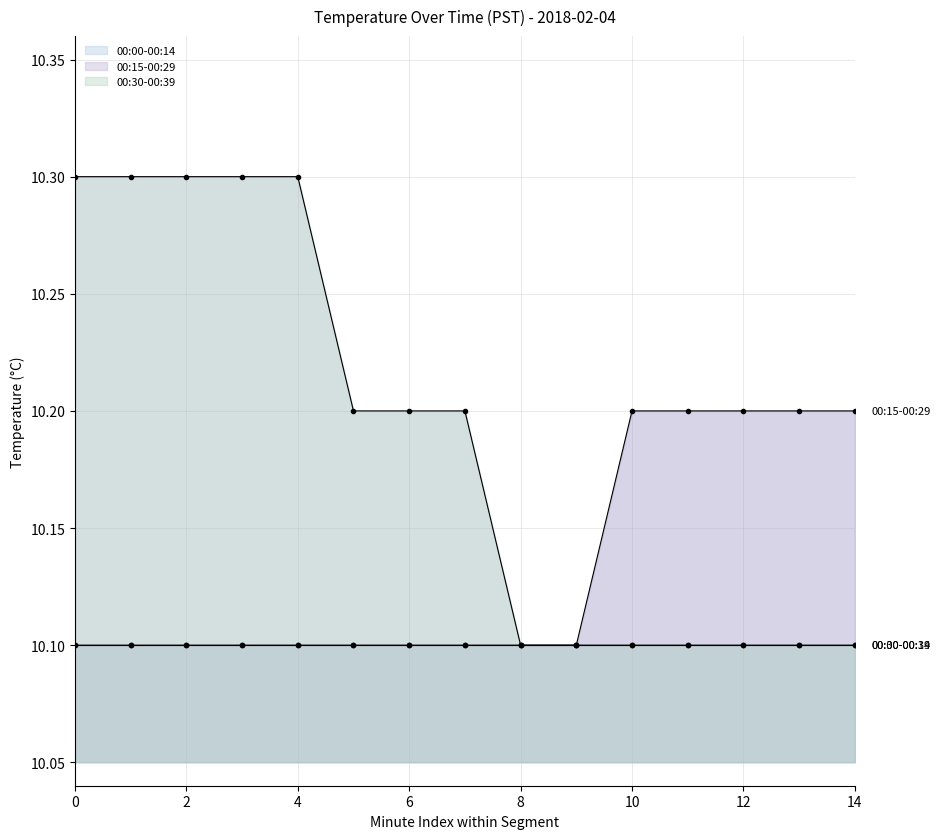

What is the minimum value for 00:30-00:39?

10.1